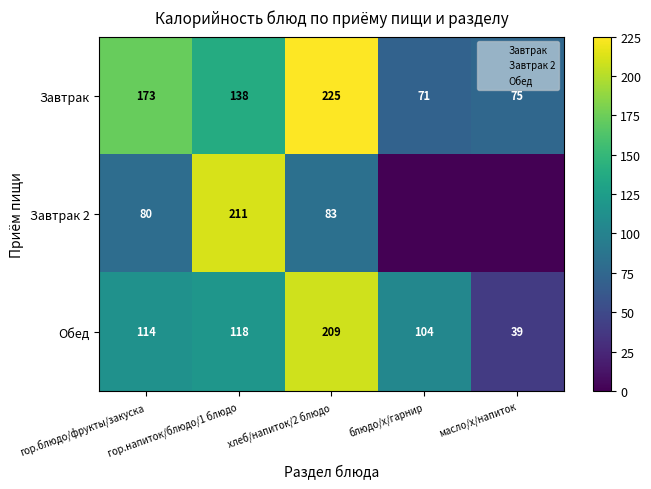

Rank the series by their maximum value, from lowest to highest.

Обед, Завтрак 2, Завтрак